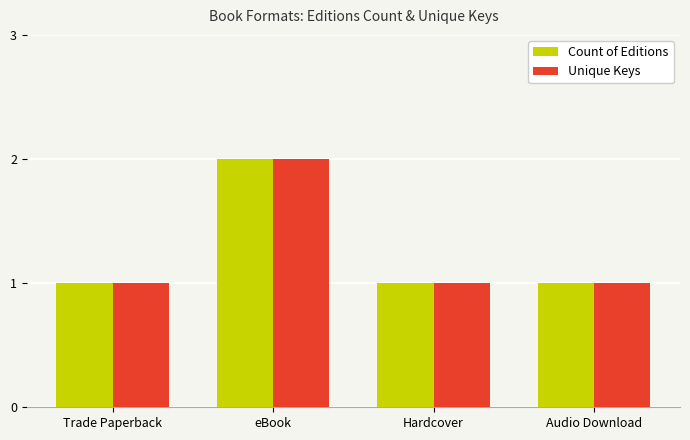

What is the difference between the maximum and minimum values in the Unique Keys series?

1